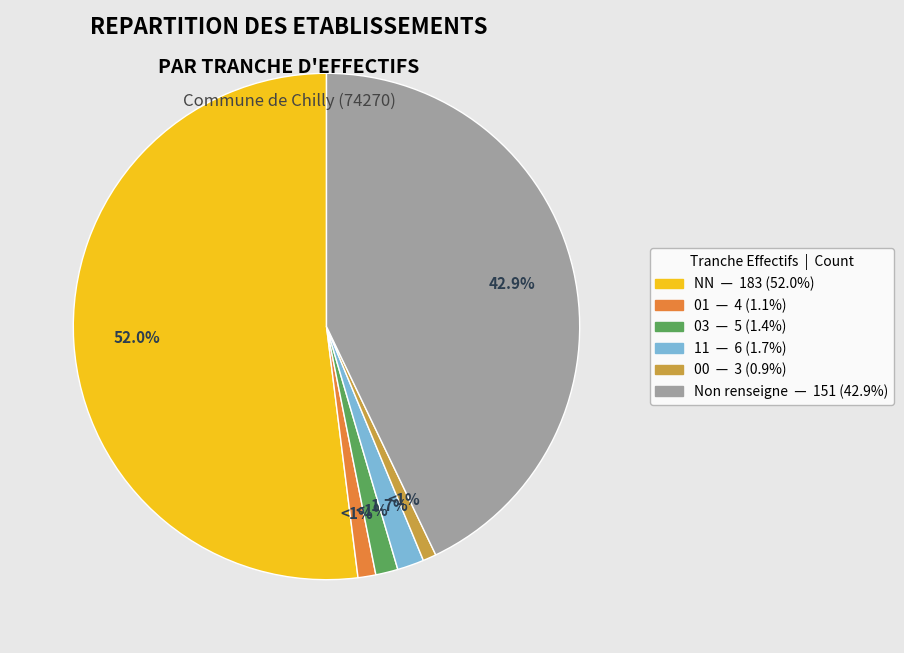

Is there a majority slice in this chart?

Yes